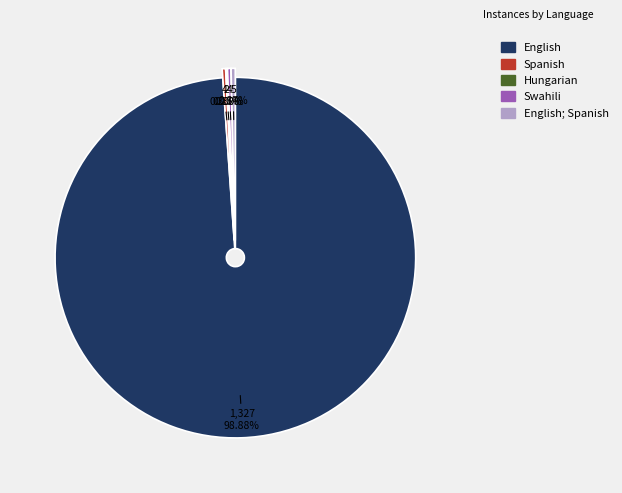

What portion of the pie excludes Spanish?

99.7%